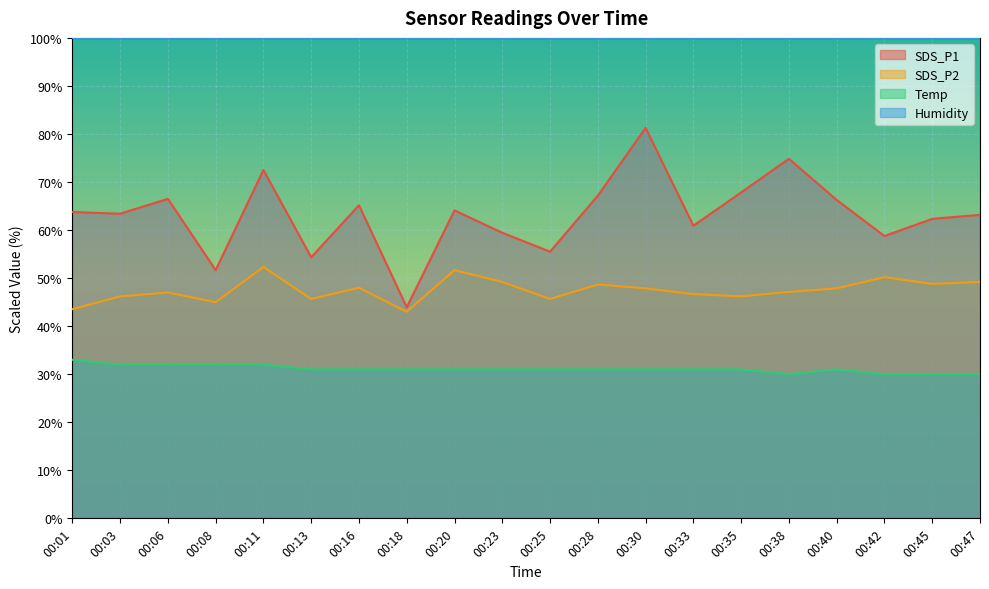

What is the greatest value displayed?

99.9